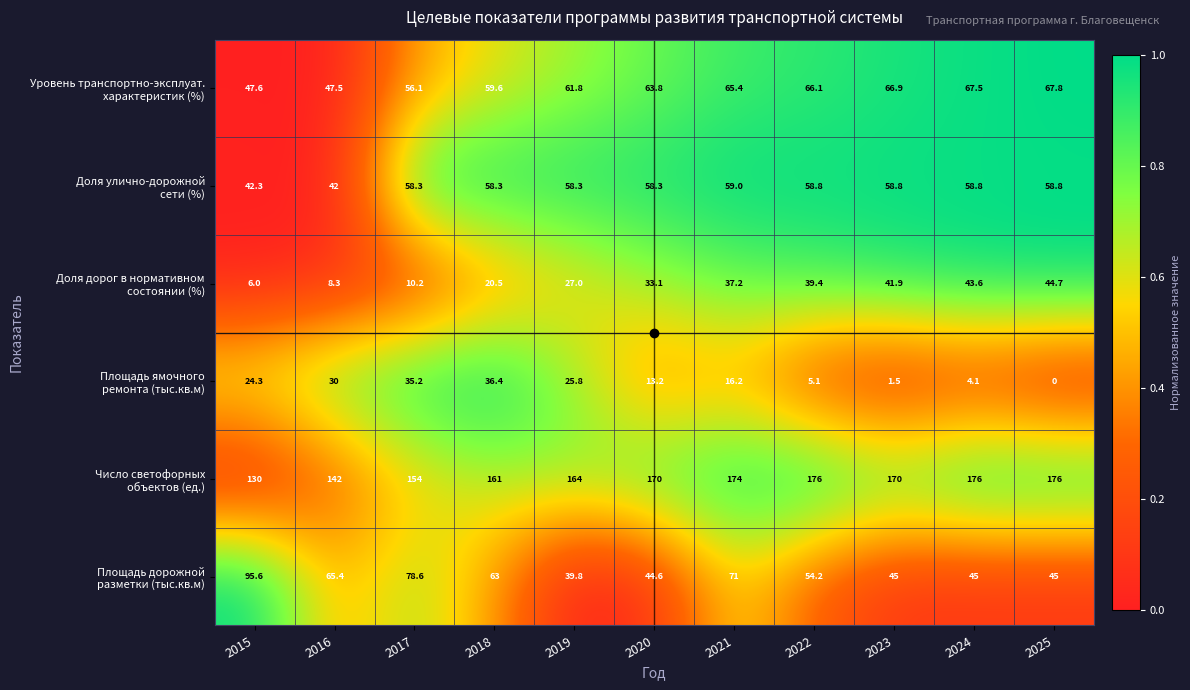

What is the difference between the highest and lowest values at 2021?

157.8